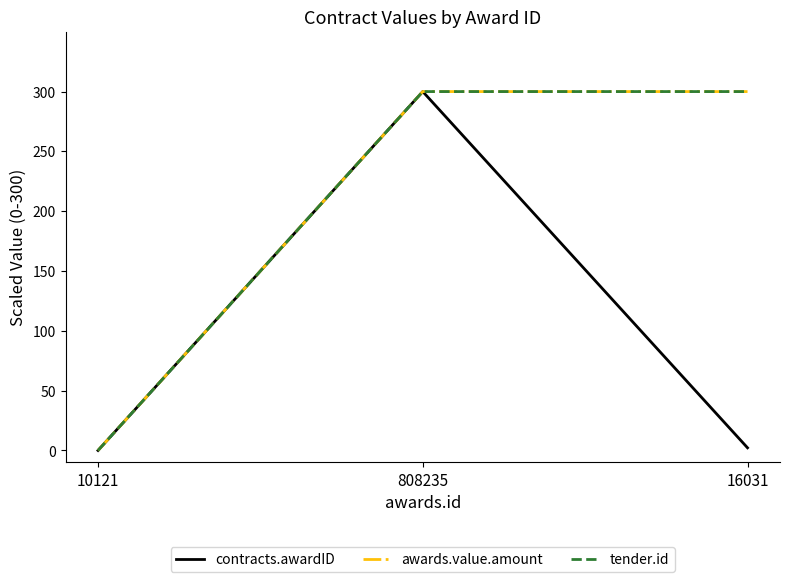

The value of tender.id at 16031 is 300.0. True or false?

True